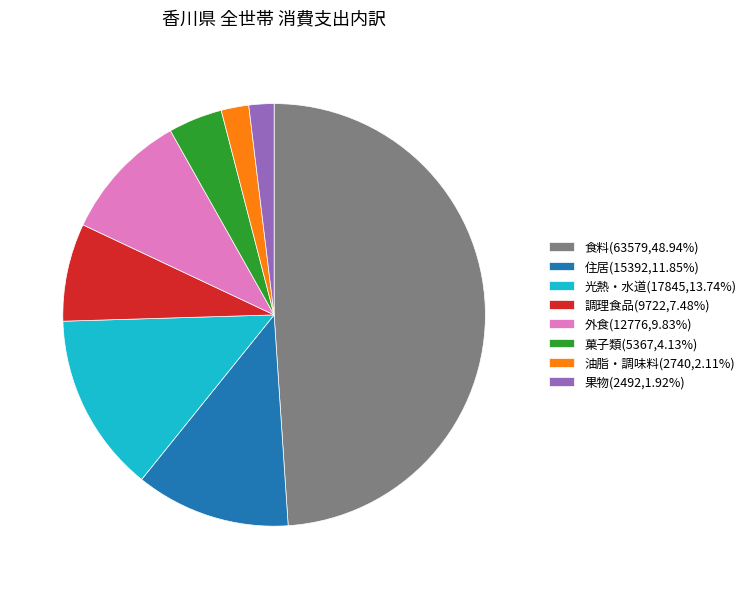

Approximately how many times larger is the value at 果物(2492,1.92%) compared to 調理食品(9722,7.48%)?

0.3